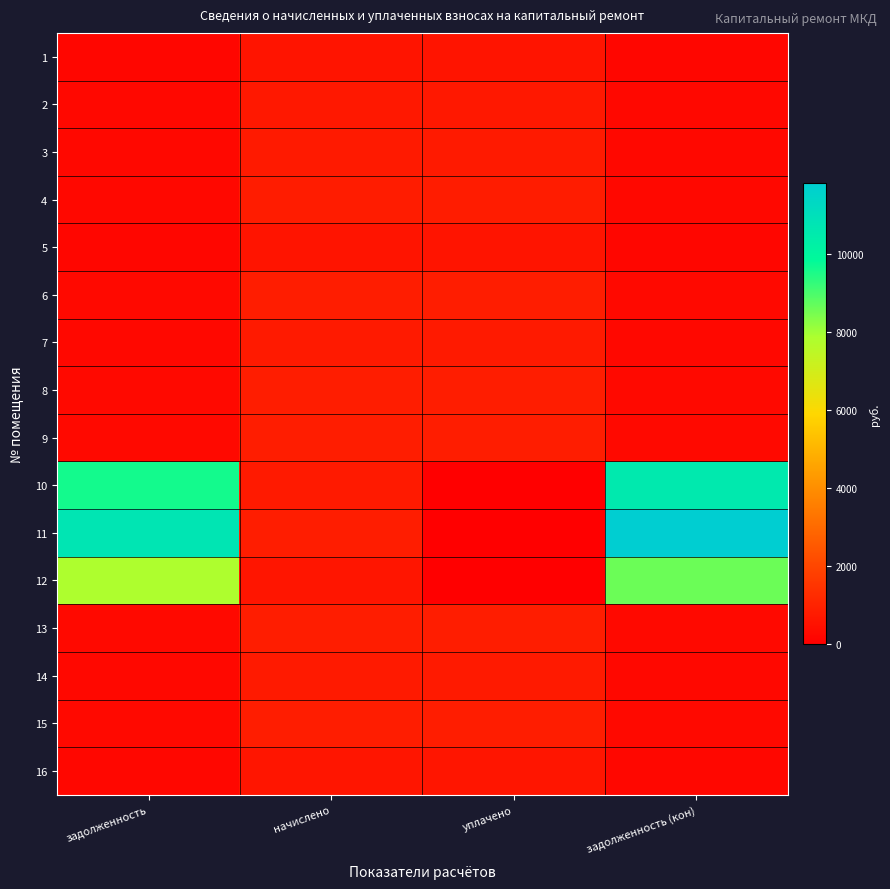

At уплачено, list the series in order from smallest to largest.

10, 11, 12, 1, 5, 16, 2, 3, 7, 14, 4, 6, 15, 8, 9, 13